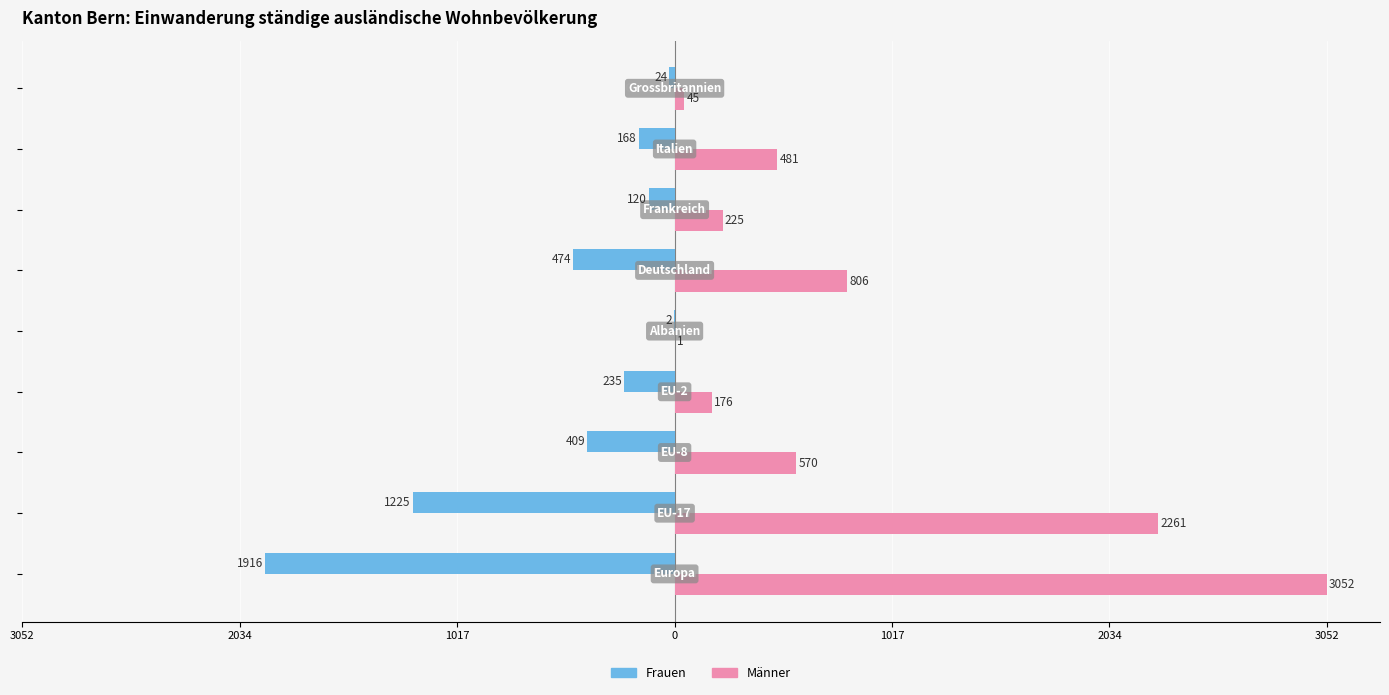

What is the sum of all Männer values?

7617